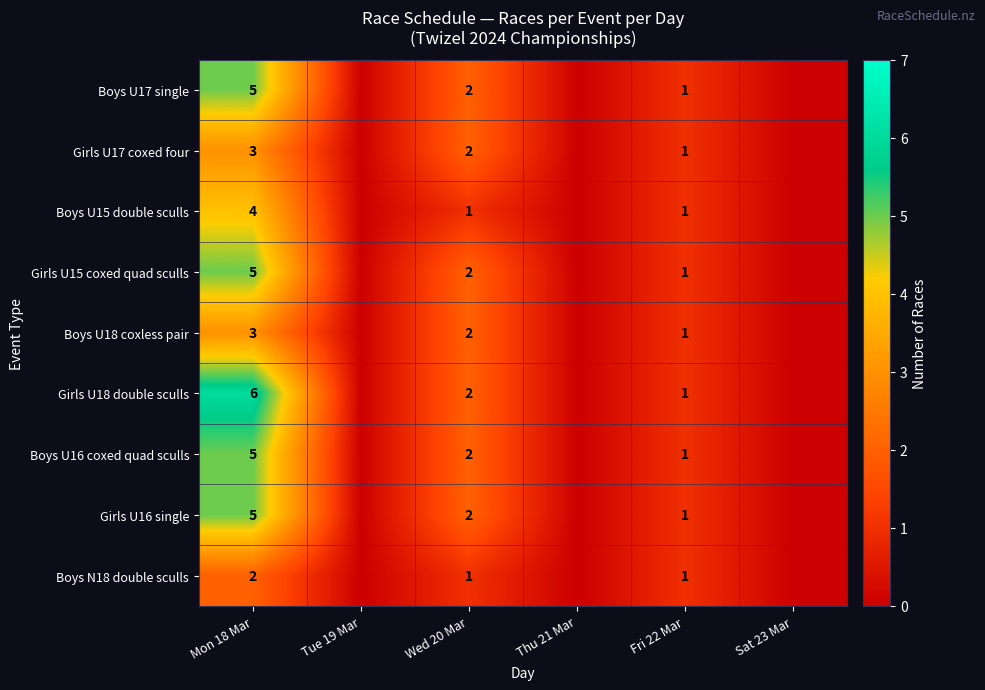

Which label corresponds to the largest value in the chart?

Mon 18 Mar